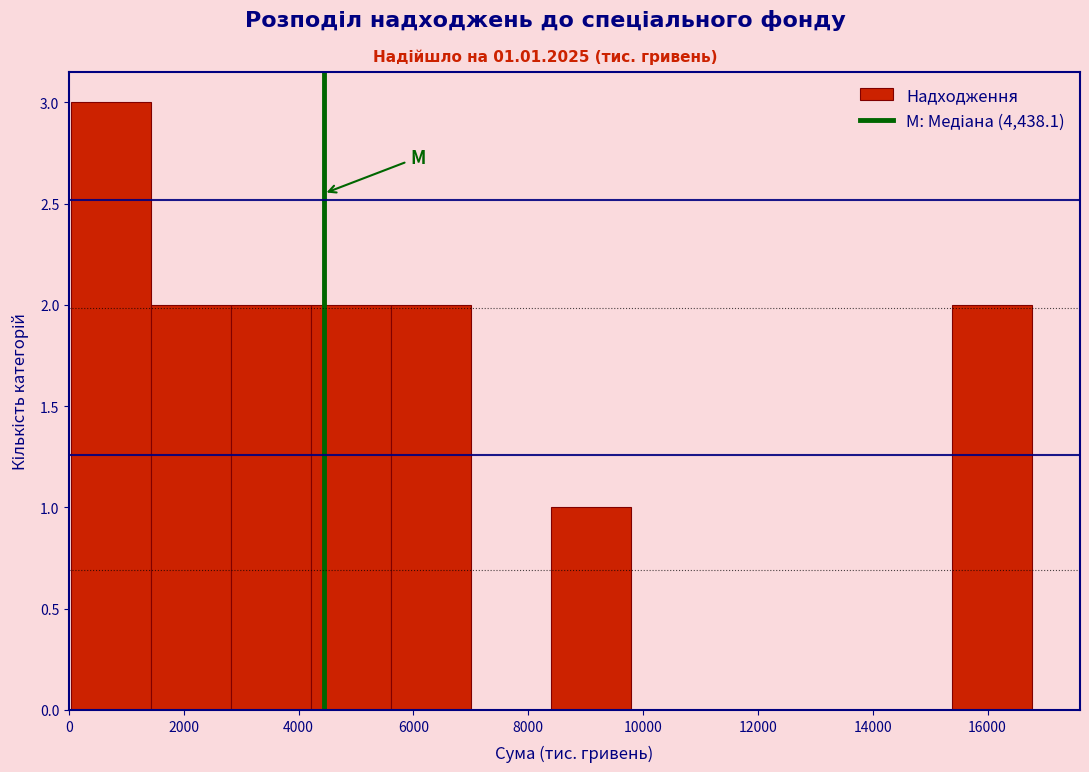

Over which range of the x-axis is the bar tallest?

0 to 1400